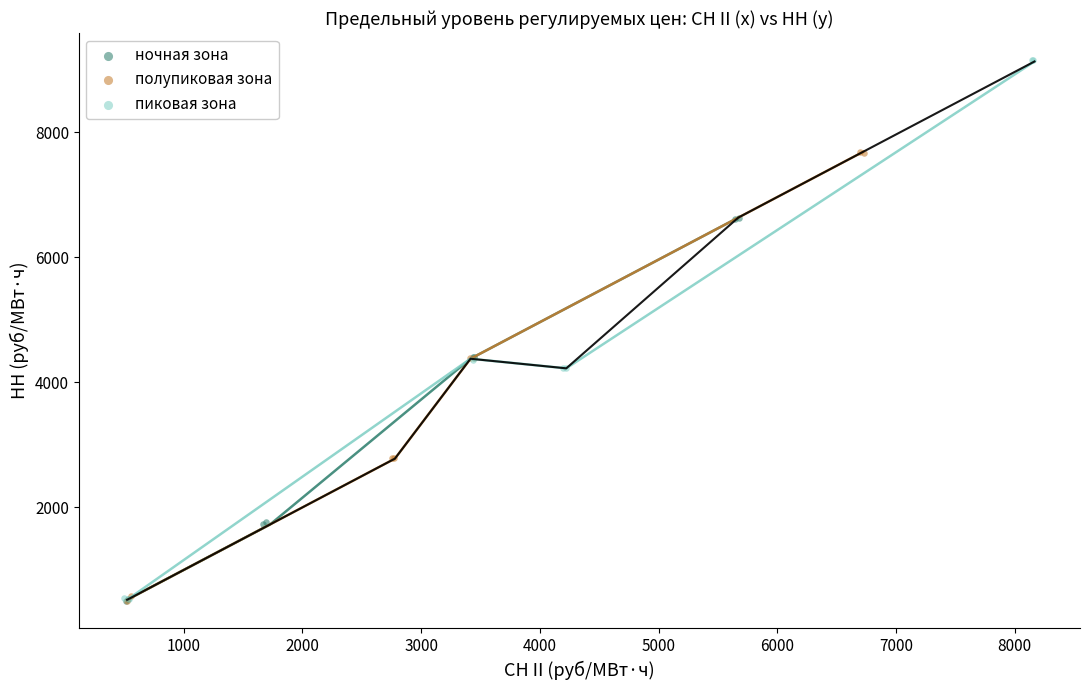

Which series has the largest Y range (max minus min)?

пиковая зона